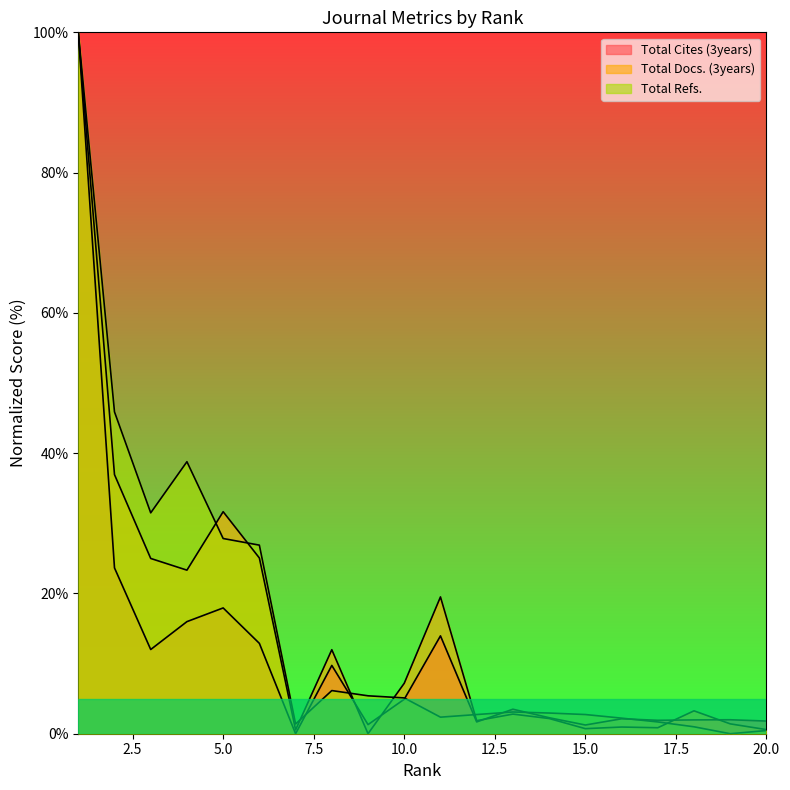

What is the sum of the Total Docs. (3years) values at 4 and 12?

25.2